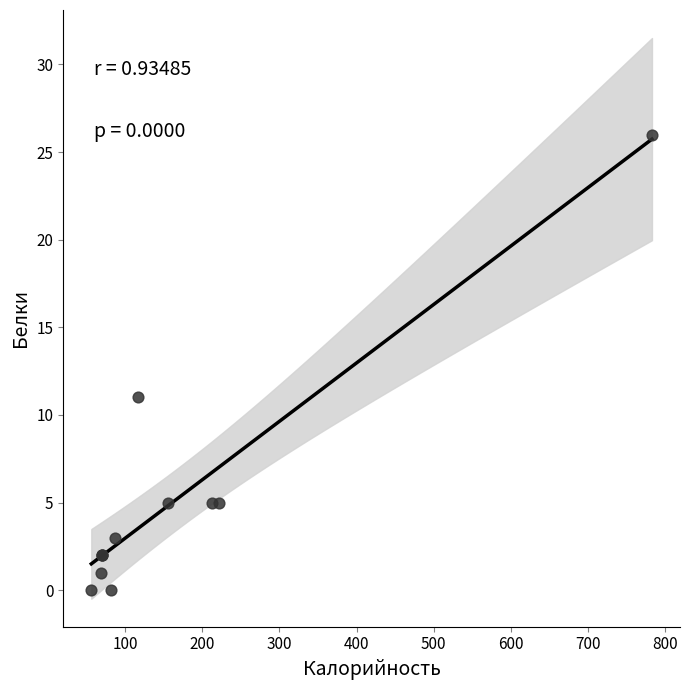

What Y value in the scatter plot is closest to 13?

11